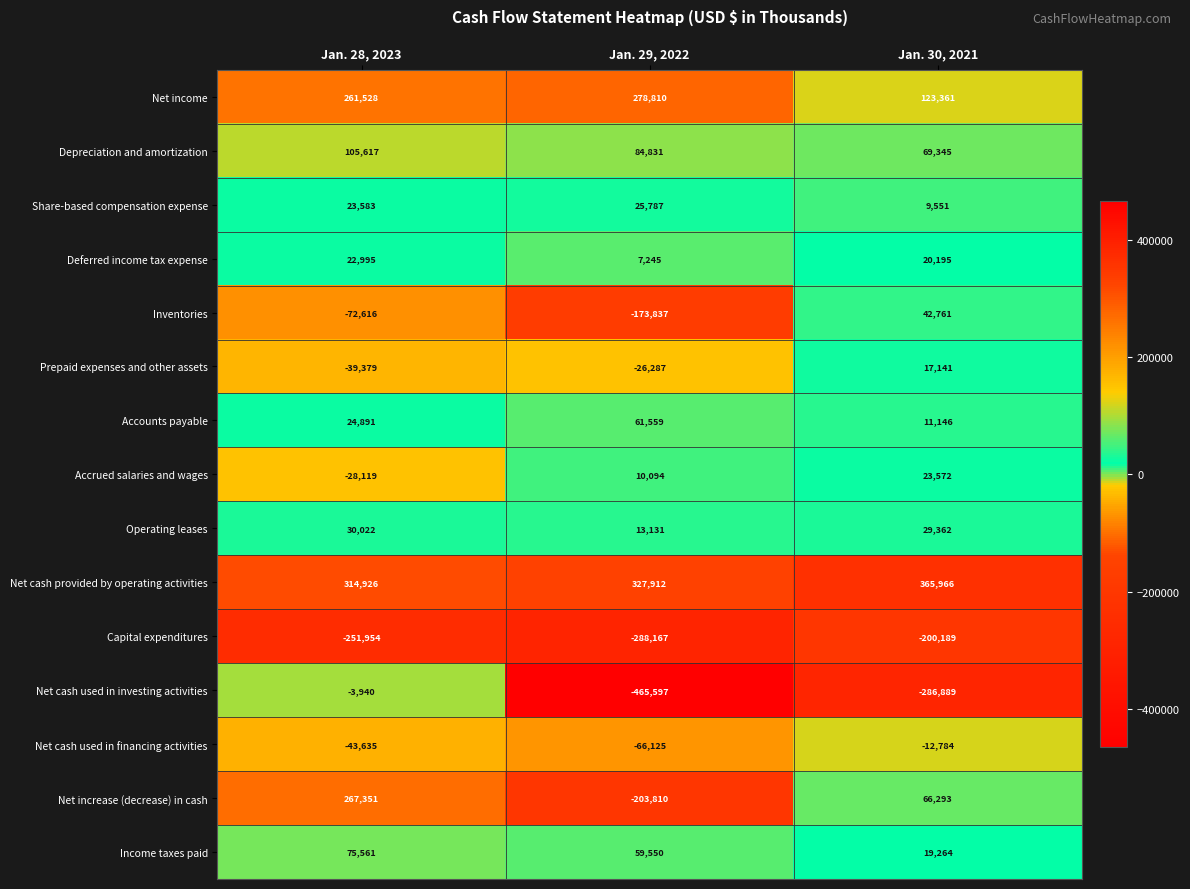

What is the average value of the Net cash used in financing activities series?

-40848